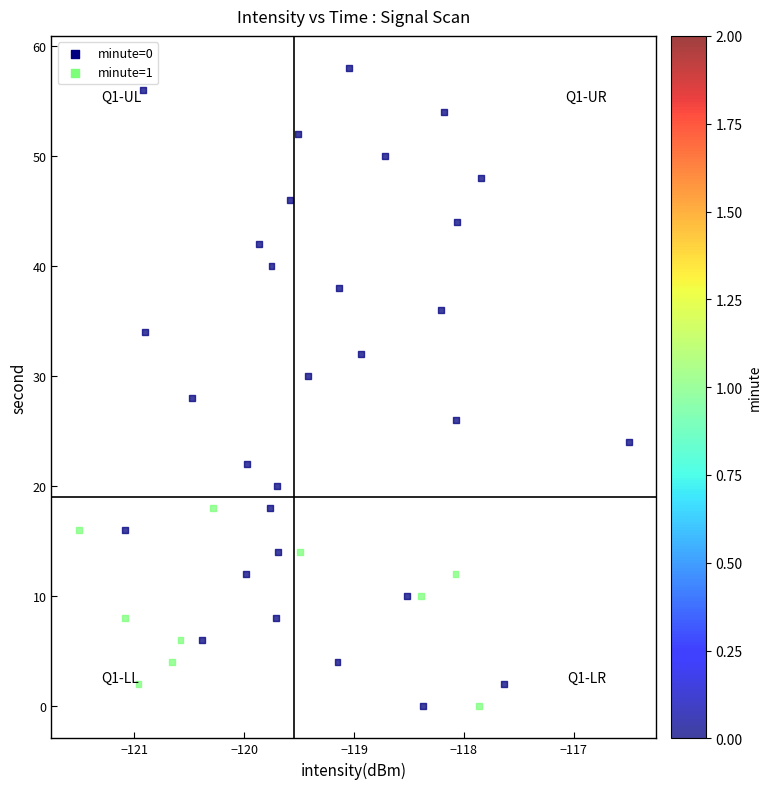

What is the range of Y values (max minus min)?

58